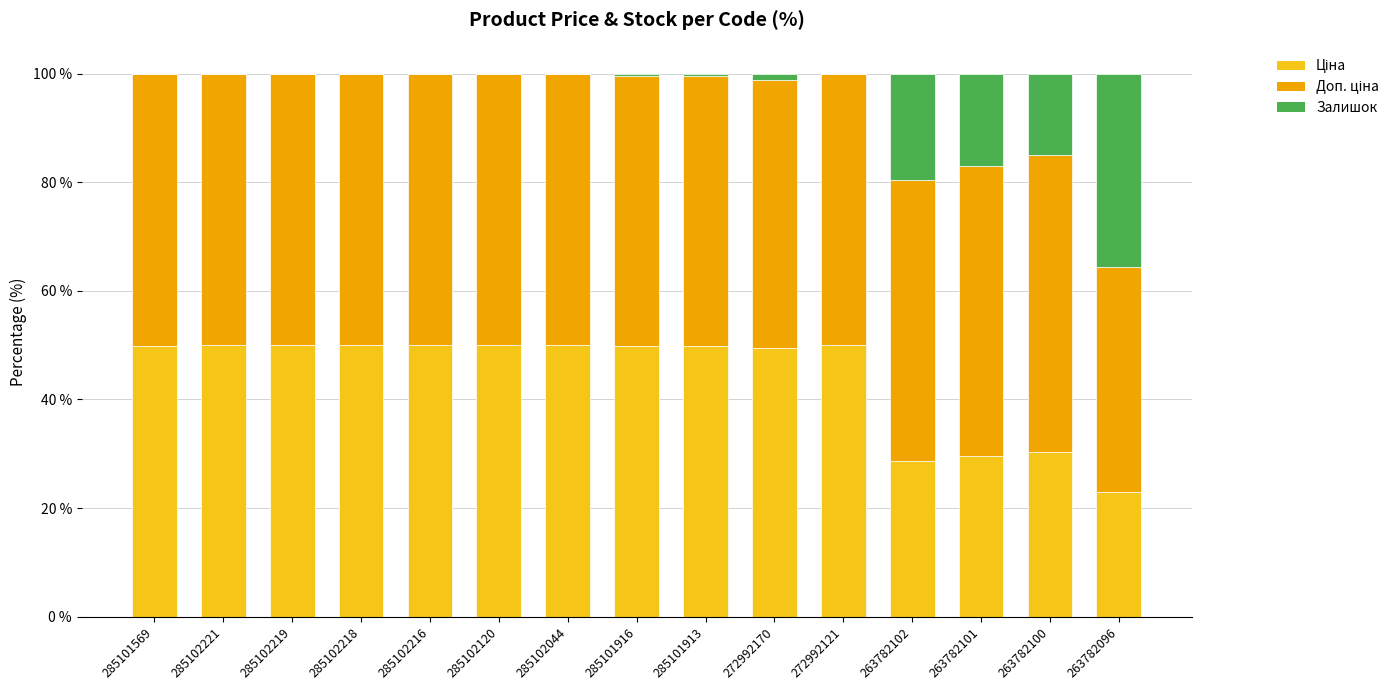

Is it true that Доп. ціна equals 74.5 at 285102216?

False